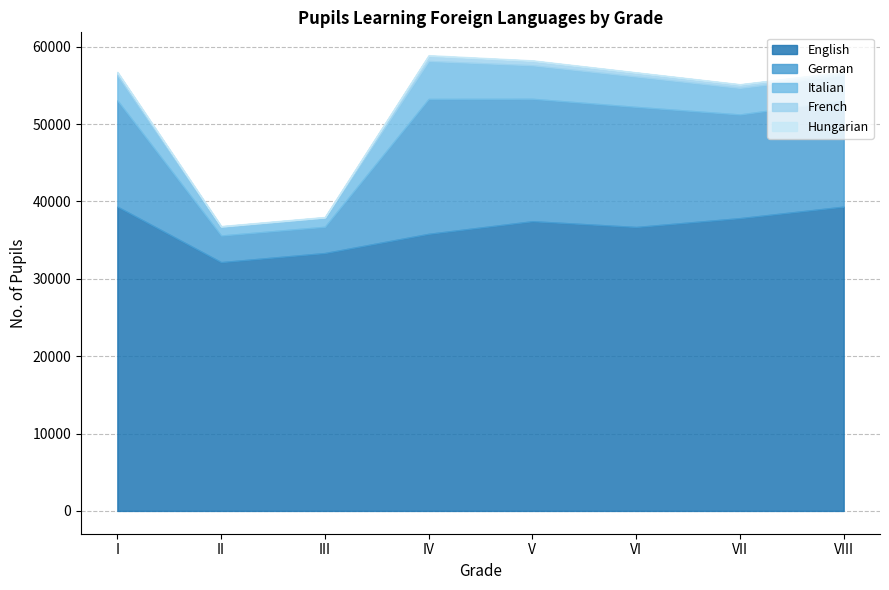

What is the maximum value shown in the chart?

39327